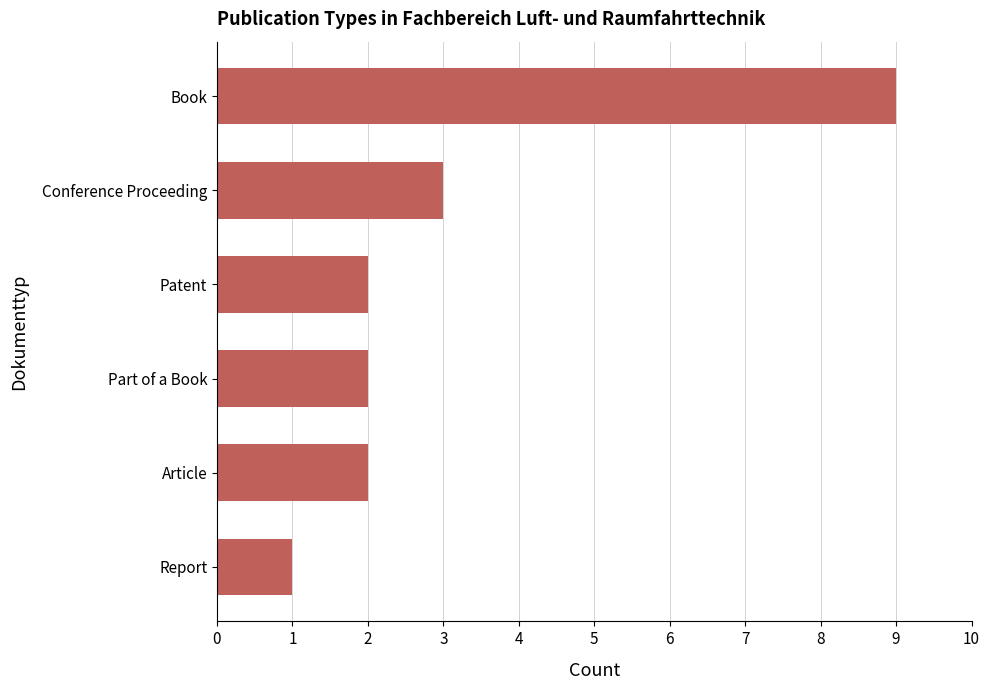

What is the change in value from Report to Part of a Book?

+1